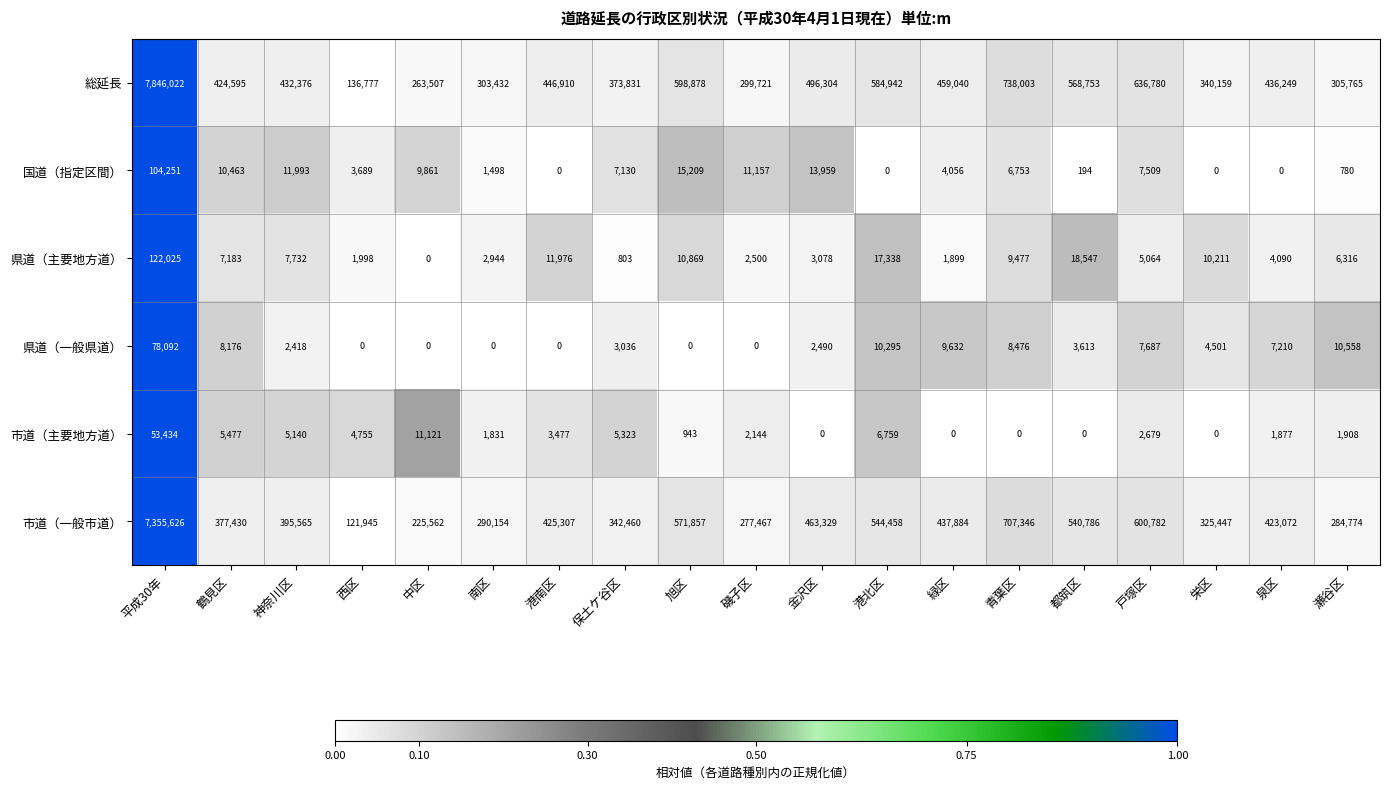

True or false: 総延長 has a value of 876260 at 戸塚区.

False